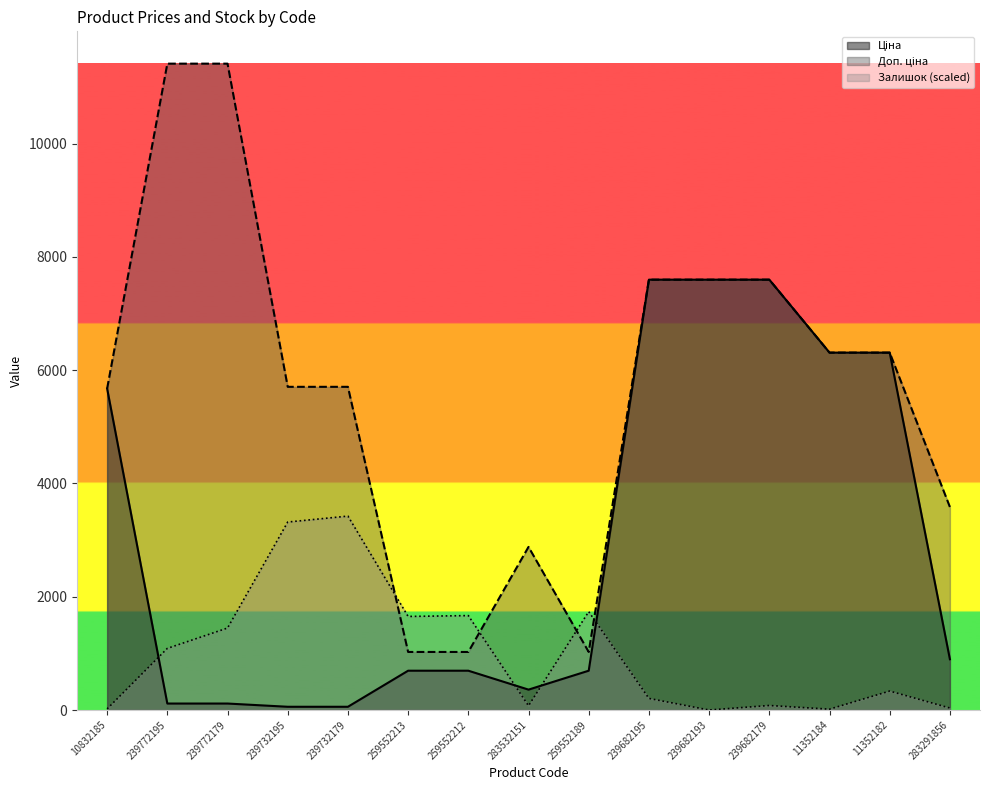

True or false: Доп. ціна has more than 0 points higher than both neighbors.

True